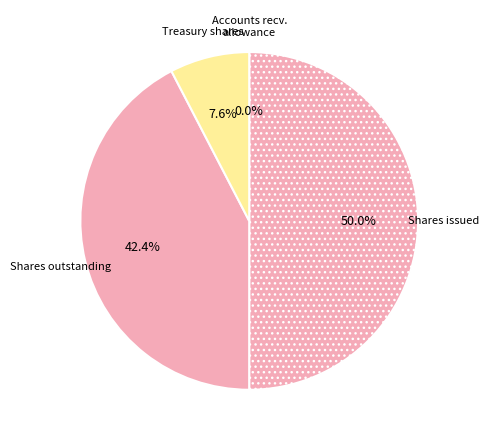

Between Treasury shares and Shares issued, which is larger?

Shares issued